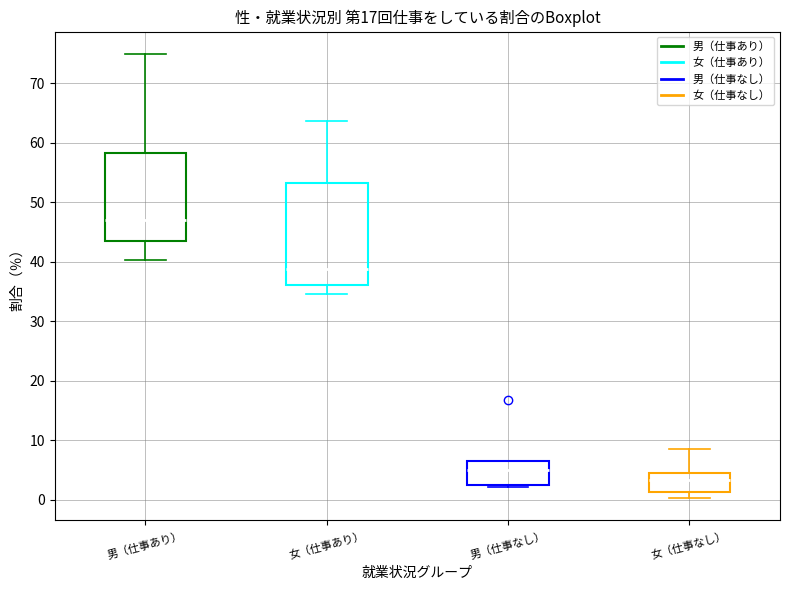

Comparing the boxes themselves (not the whiskers), which one is the tallest?

女（仕事あり）